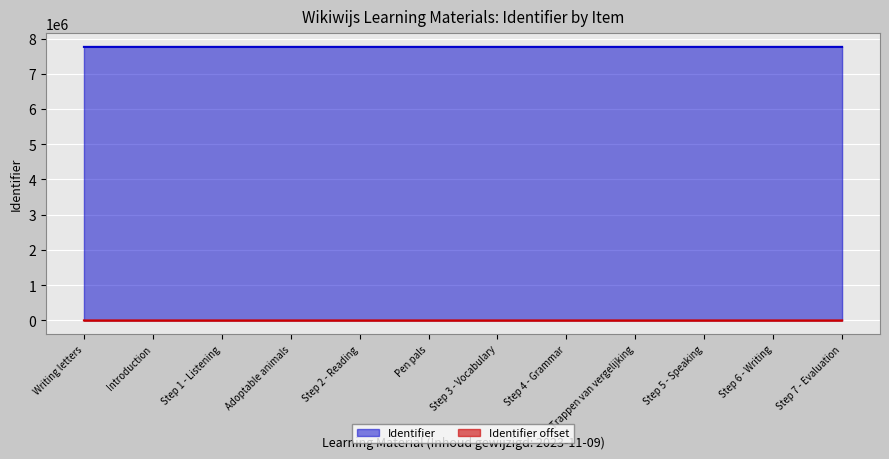

Where is the data nearest to the value 7762587?

Step 3 - Vocabulary